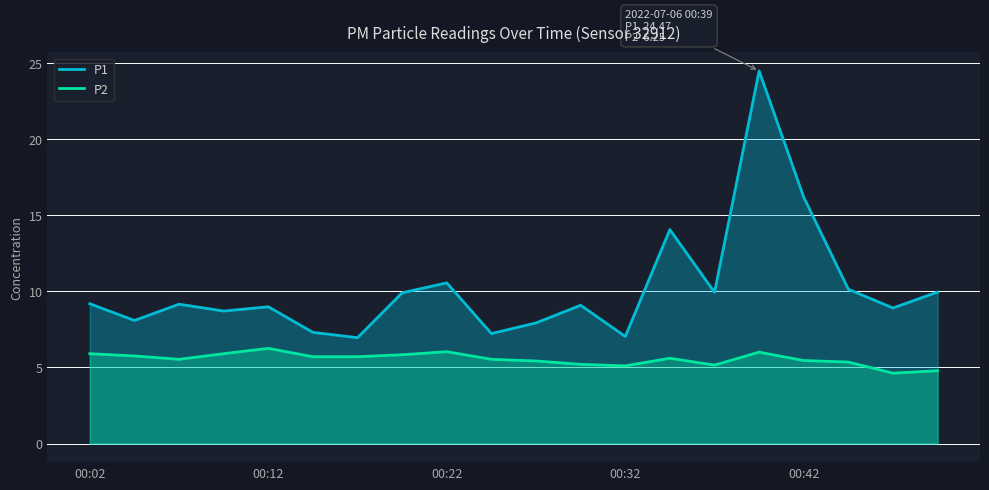

How many data points in P1 are less than 9?

9